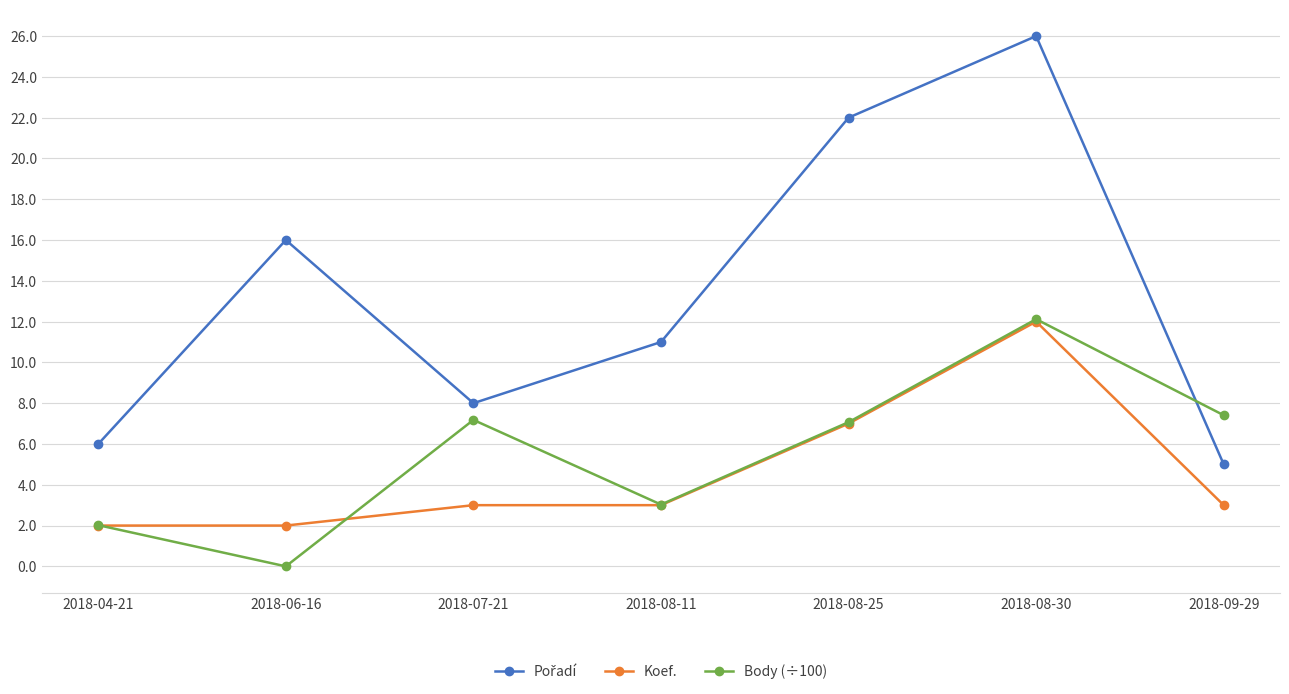

What is the value of the Koef. point at the 4th from the left?

3.0